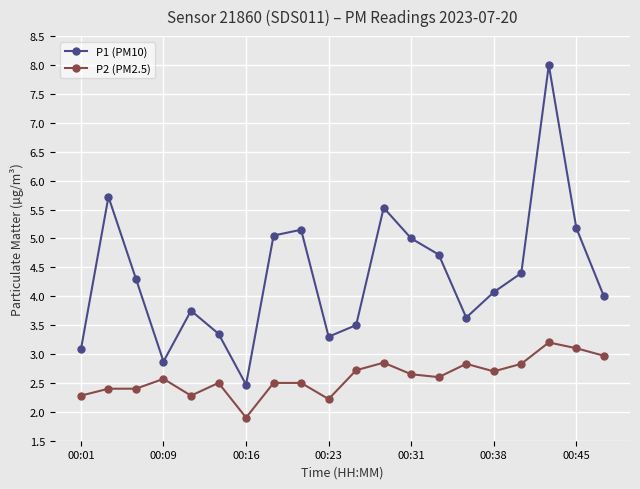

True or false: P1 (PM10) has more than 1 interior local peaks.

True